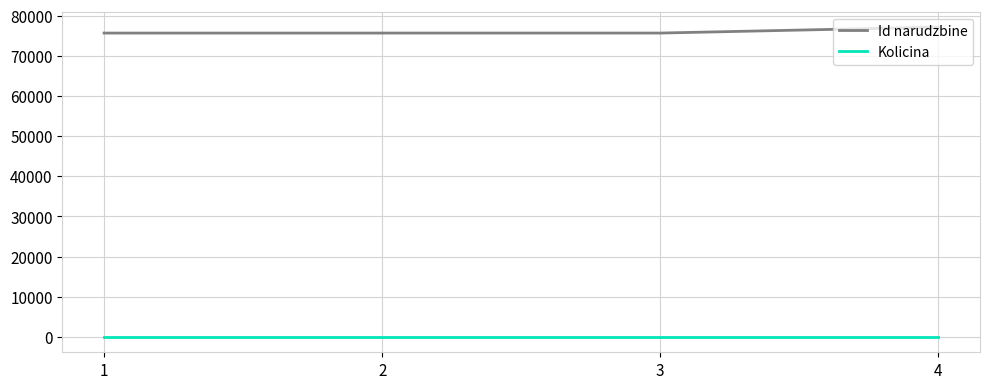

Is this an area chart (filled region under the line)?

No